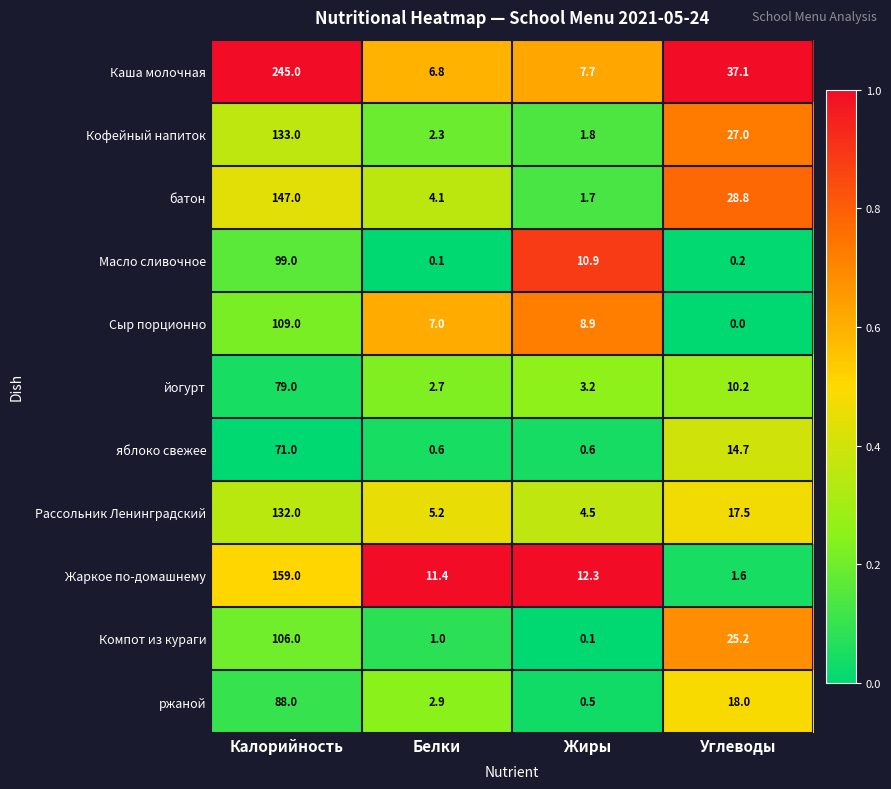

Rank the series by their maximum value, from lowest to highest.

яблоко свежее, йогурт, ржаной, Масло сливочное, Компот из кураги, Сыр порционно, Рассольник Ленинградский, Кофейный напиток, батон, Жаркое по-домашнему, Каша молочная